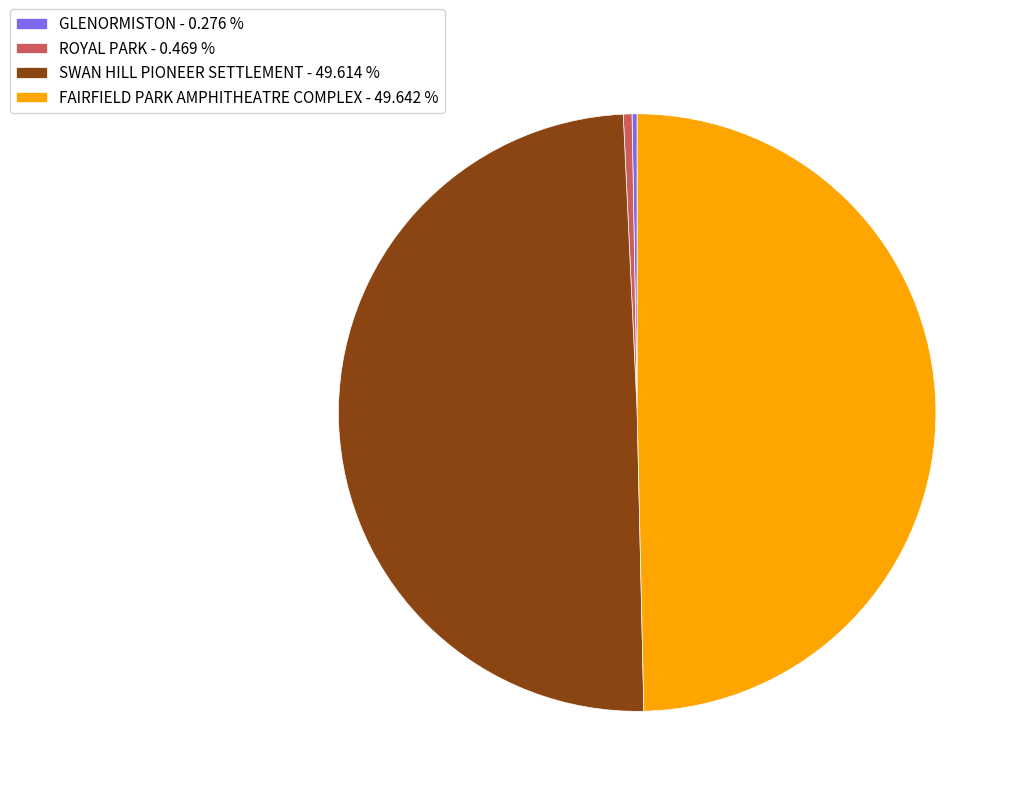

Between FAIRFIELD PARK AMPHITHEATRE COMPLEX and ROYAL PARK, which is larger?

FAIRFIELD PARK AMPHITHEATRE COMPLEX